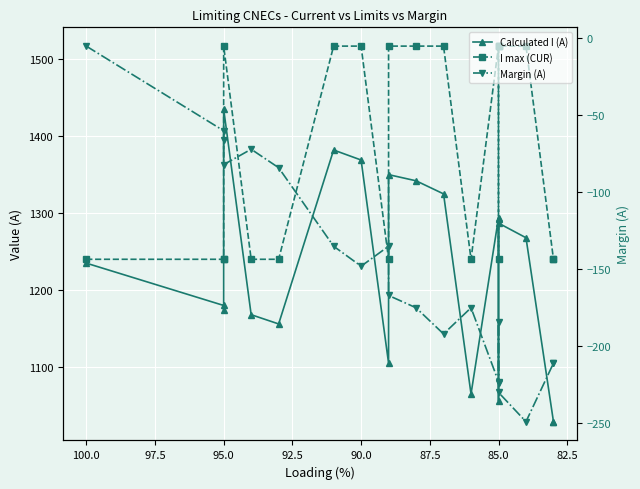

What is the smallest value displayed?

-249